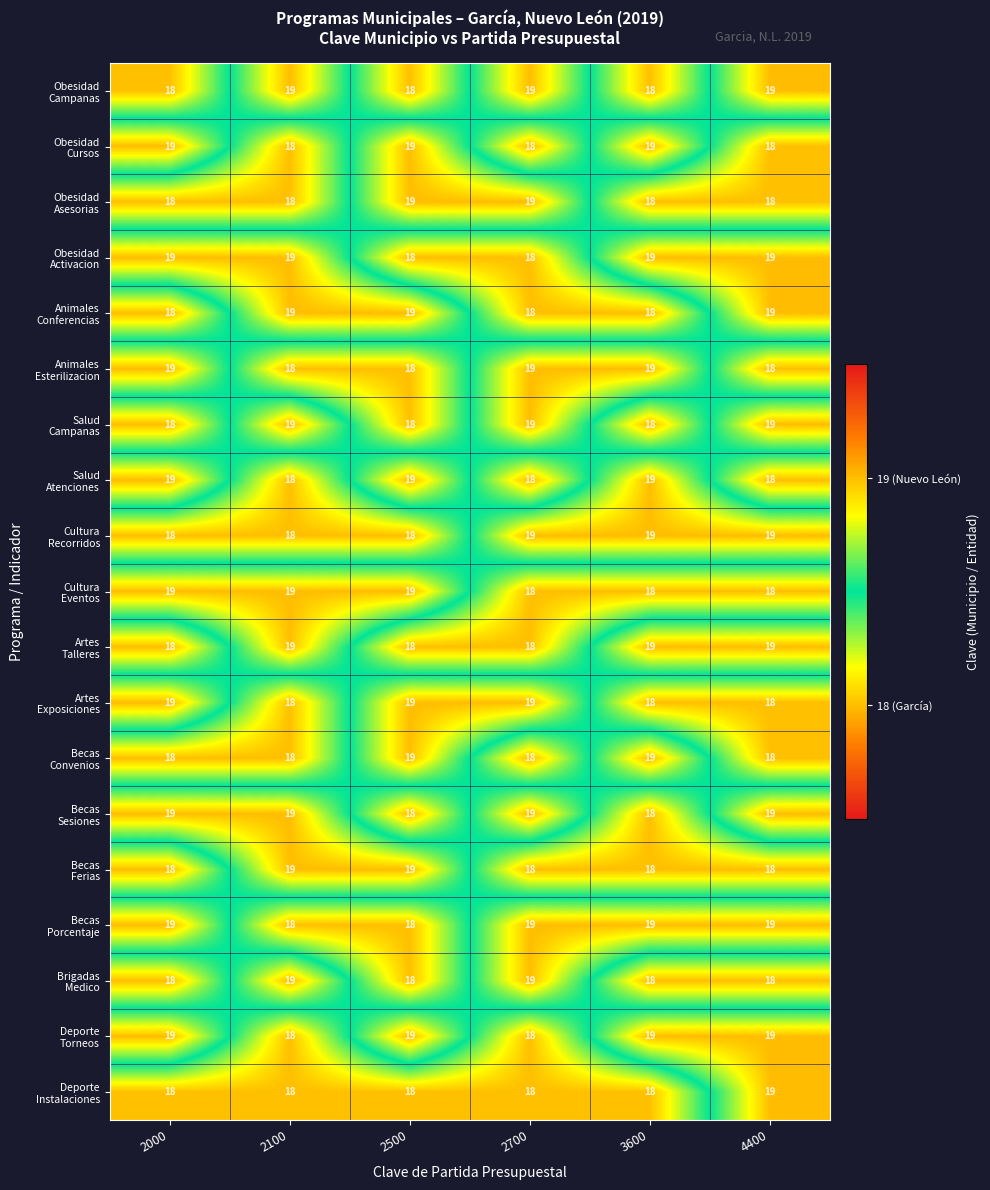

At how many categories does at least one series exceed 18?

6